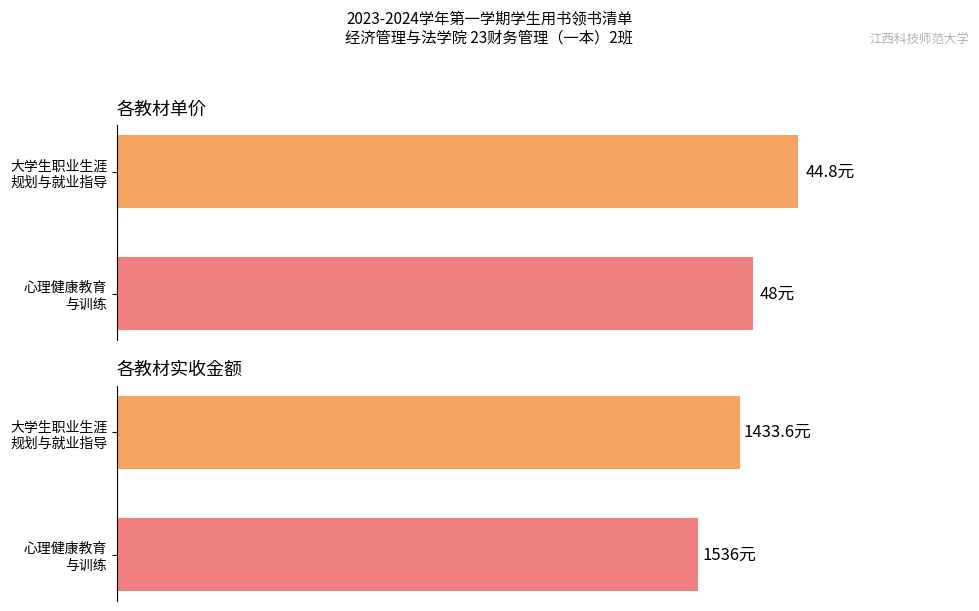

How many values in the 单价(元) series are below 48?

1